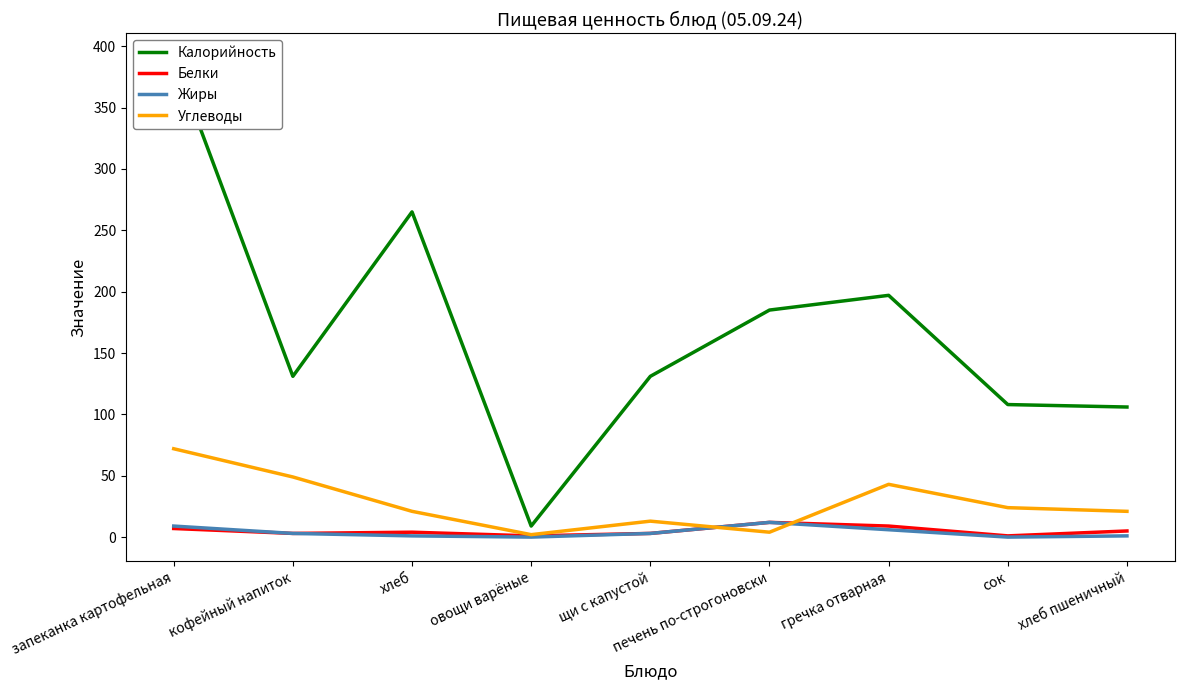

Reading right to left, what are all the values shown in this chart?

Калорийность: хлеб пшеничный=106	сок=108	гречка отварная=197	печень по-строгоновски=185	щи с капустой=131	овощи варёные=9	хлеб=265	кофейный напиток=131	запеканка картофельная=391
Белки: хлеб пшеничный=5	сок=1	гречка отварная=9	печень по-строгоновски=12	щи с капустой=3	овощи варёные=1	хлеб=4	кофейный напиток=3	запеканка картофельная=7
Жиры: хлеб пшеничный=1	сок=0	гречка отварная=6	печень по-строгоновски=12	щи с капустой=3	овощи варёные=0	хлеб=1	кофейный напиток=3	запеканка картофельная=9
Углеводы: хлеб пшеничный=21	сок=24	гречка отварная=43	печень по-строгоновски=4	щи с капустой=13	овощи варёные=2	хлеб=21	кофейный напиток=49	запеканка картофельная=72